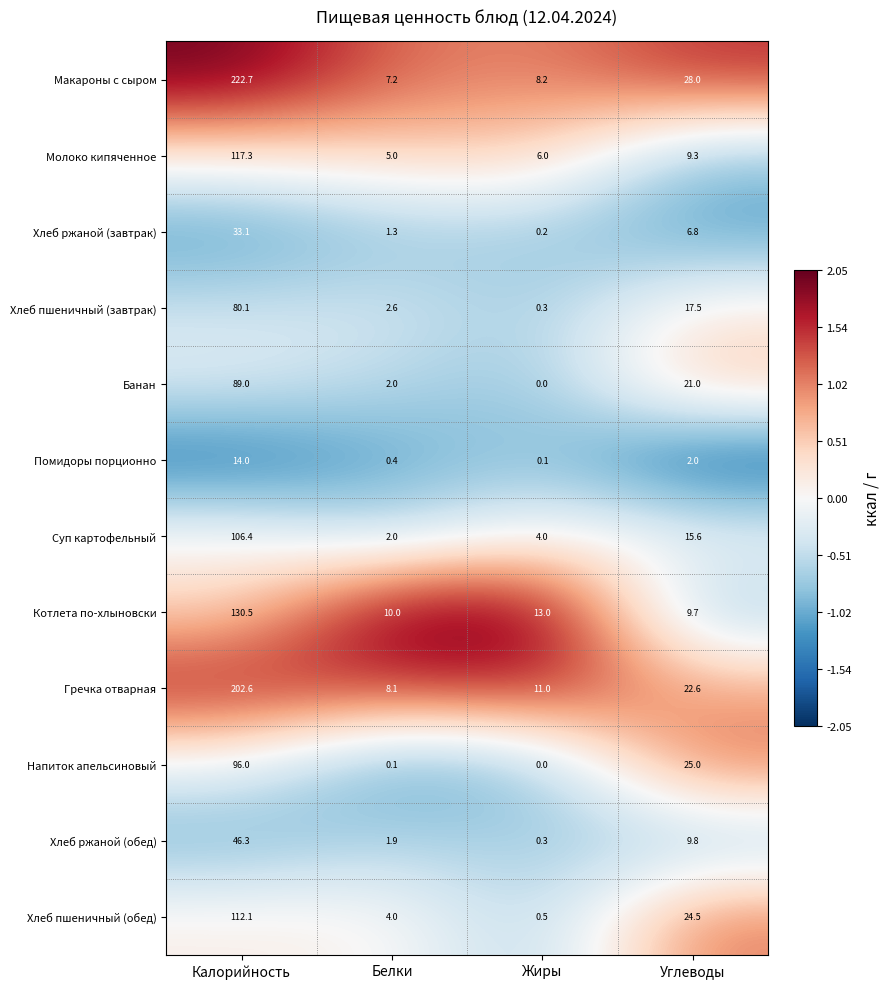

What is the highest value of the Помидоры порционно series?

14.0